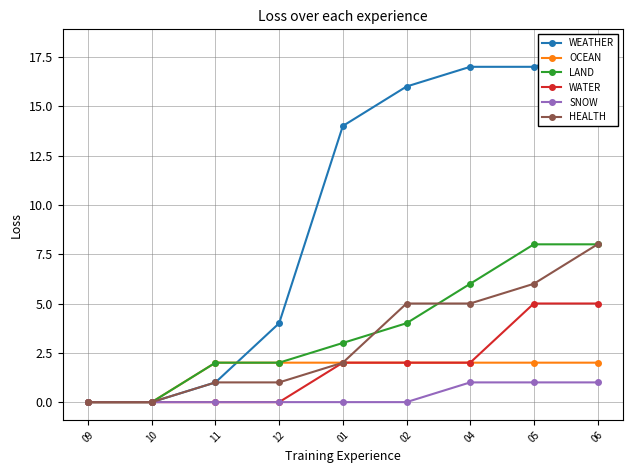

Is it true that WATER equals 5 at 06?

True